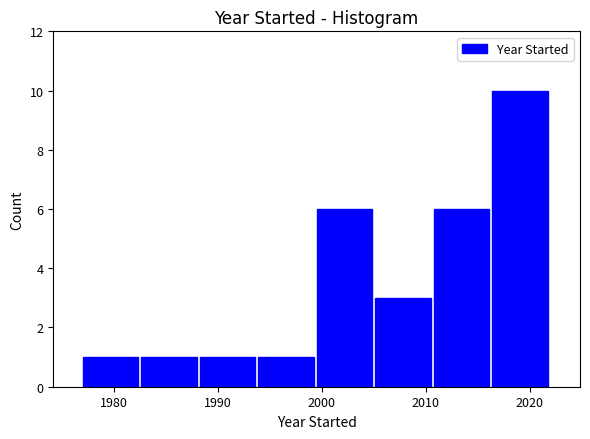

What is the height of the bar covering 2005 to 2011 on the x-axis? Neither the bar edges nor the heights are printed on the chart, so give them approximately, as read against the axes.

3